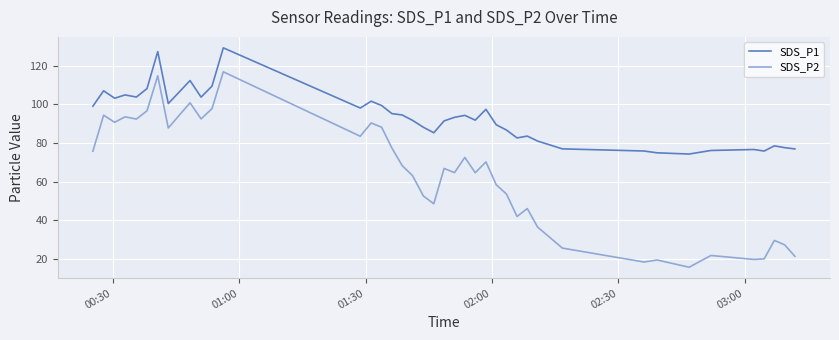

Which series has the widest spread of values?

SDS_P2